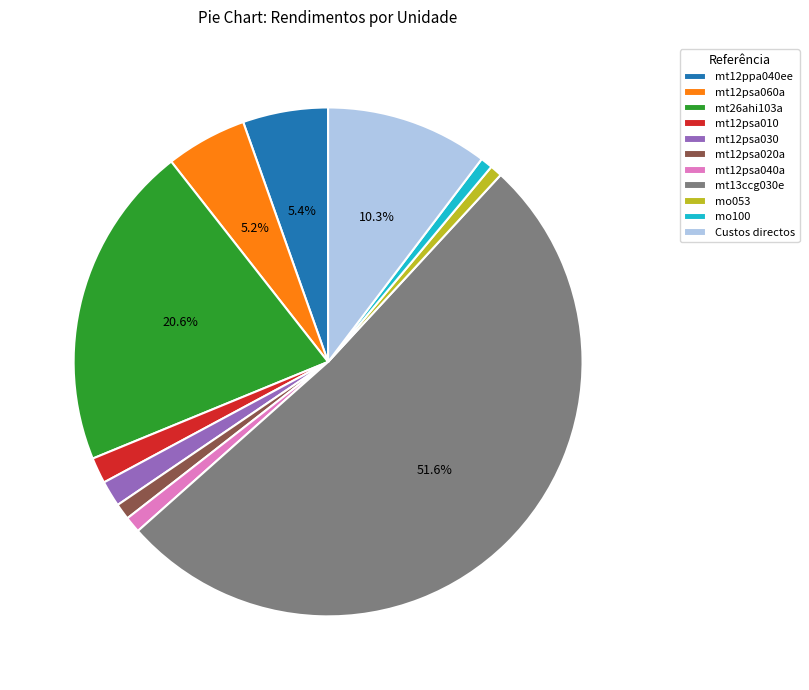

Which has a higher value, mt12psa010 or Custos directos?

Custos directos